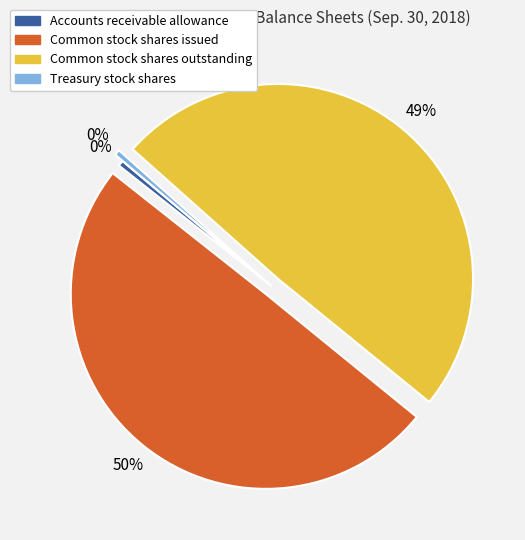

Approximately how many times larger is the value at Treasury stock shares compared to Accounts receivable allowance?

1.0